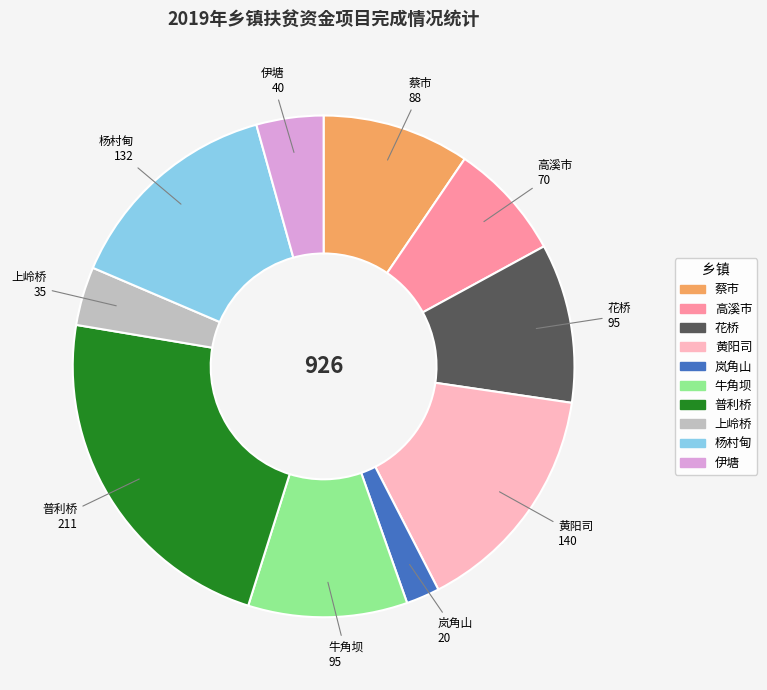

Is it true that 杨村甸 is 14% of the pie?

True